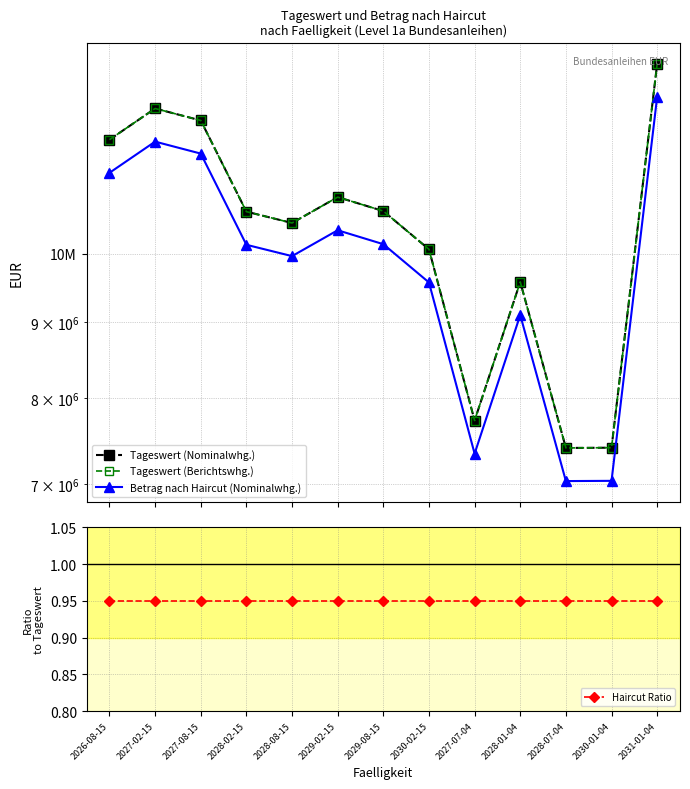

True or false: Betrag nach Haircut (Nominalwhg.) and Haircut Ratio cross at least once.

False